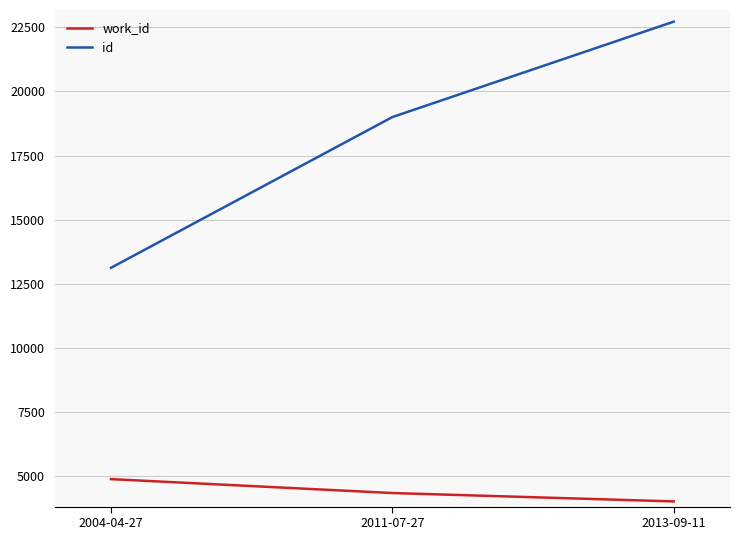

What is the difference between the maximum and minimum values in the work_id series?

869